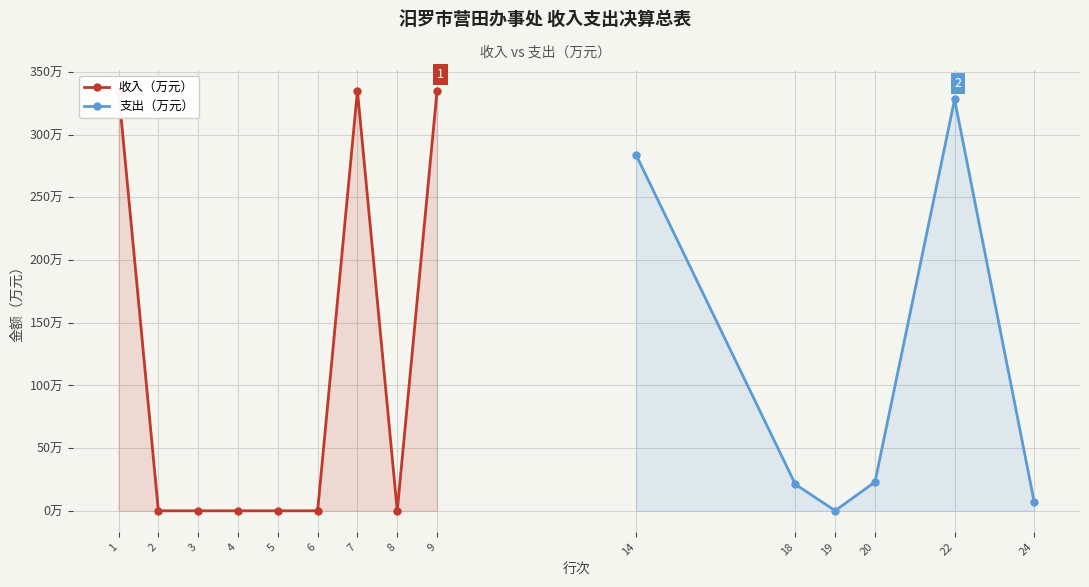

Which label corresponds to the largest value in the chart?

1